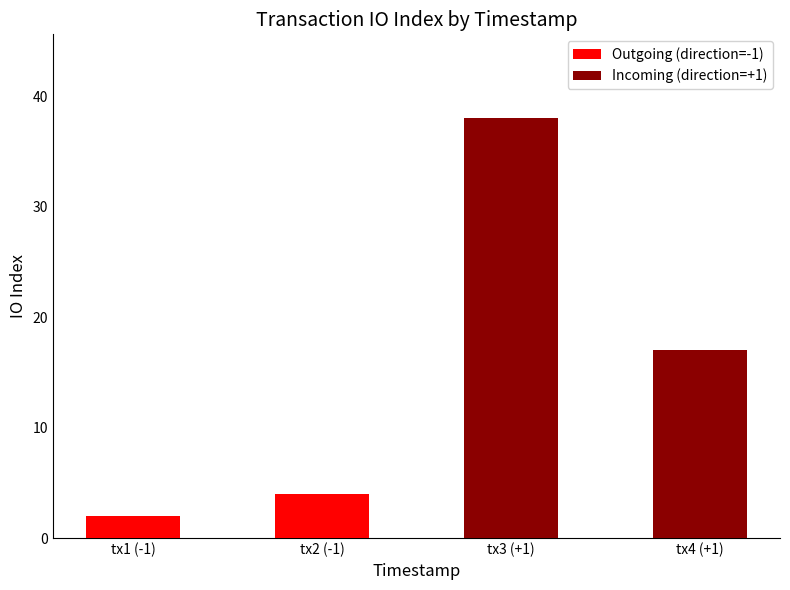

What is the value of the Incoming (direction=+1) bar at the 1st from the left?

38